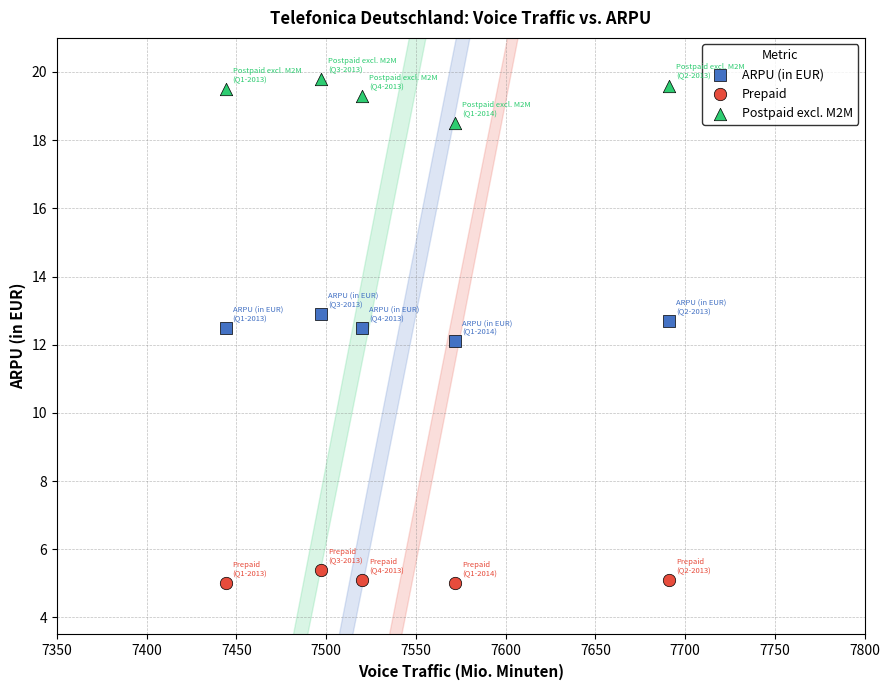

Across all data points, what is the range of Y values (max minus min)?

14.8